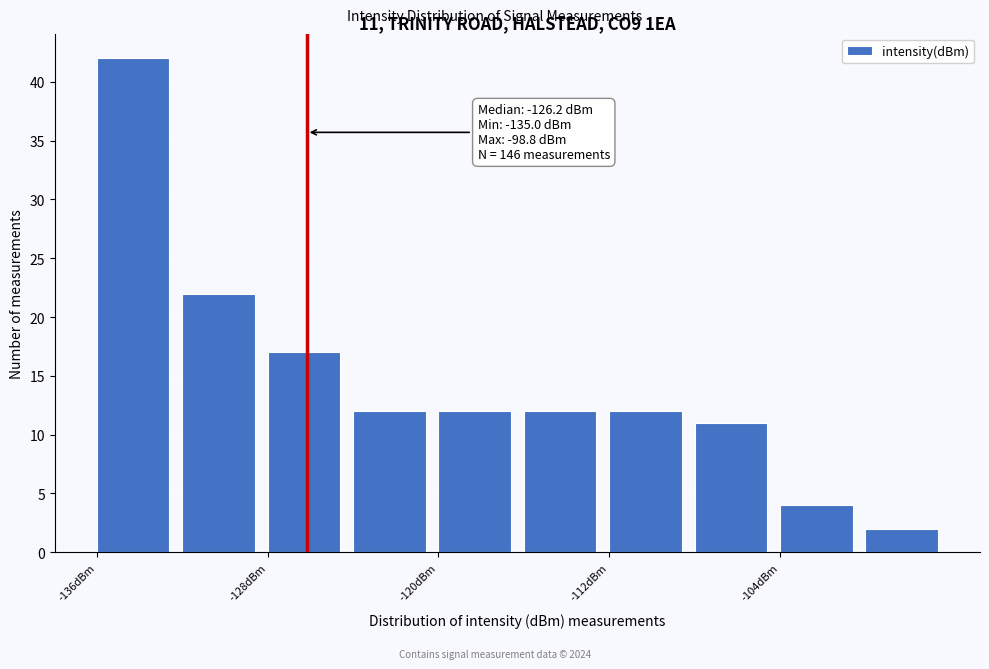

Over which range of the x-axis is the bar tallest?

-136 to -132